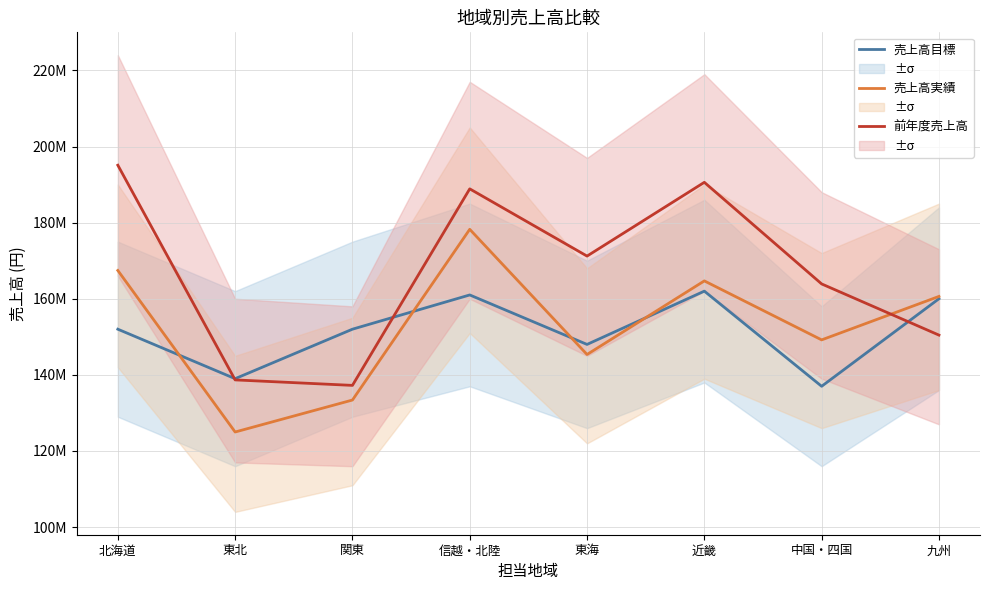

What value does the 前年度売上高 series have at 信越・北陸?

188874000